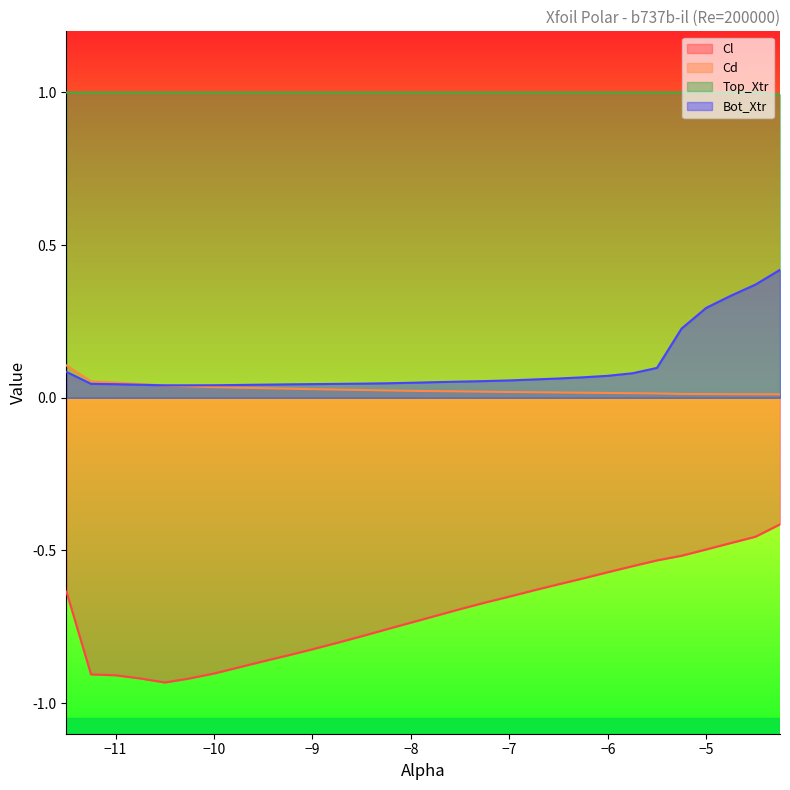

Reading right to left, transcribe all the data shown in this chart.

Cl: -4.25=-0.4	-4.5=-0.5	-4.75=-0.5	-5.0=-0.5	-5.25=-0.5	-5.5=-0.5	-5.75=-0.6	-6.0=-0.6	-6.25=-0.6	-6.5=-0.6	-6.75=-0.6	-7.0=-0.7	-7.25=-0.7	-7.5=-0.7	-7.75=-0.7	-8.0=-0.7	-8.25=-0.8	-8.5=-0.8	-8.75=-0.8	-9.0=-0.8	-9.25=-0.8	-9.5=-0.9	-9.75=-0.9	-10.0=-0.9	-10.25=-0.9	-10.5=-0.9	-10.75=-0.9	-11.0=-0.9	-11.25=-0.9	-11.5=-0.6
Cd: -4.25=0.0	-4.5=0.0	-4.75=0.0	-5.0=0.0	-5.25=0.0	-5.5=0.0	-5.75=0.0	-6.0=0.0	-6.25=0.0	-6.5=0.0	-6.75=0.0	-7.0=0.0	-7.25=0.0	-7.5=0.0	-7.75=0.0	-8.0=0.0	-8.25=0.0	-8.5=0.0	-8.75=0.0	-9.0=0.0	-9.25=0.0	-9.5=0.0	-9.75=0.0	-10.0=0.0	-10.25=0.0	-10.5=0.0	-10.75=0.0	-11.0=0.0	-11.25=0.1	-11.5=0.1
Top_Xtr: -4.25=1.0	-4.5=1.0	-4.75=1.0	-5.0=1.0	-5.25=1.0	-5.5=1.0	-5.75=1.0	-6.0=1.0	-6.25=1.0	-6.5=1.0	-6.75=1.0	-7.0=1.0	-7.25=1.0	-7.5=1.0	-7.75=1.0	-8.0=1.0	-8.25=1.0	-8.5=1.0	-8.75=1.0	-9.0=1.0	-9.25=1.0	-9.5=1.0	-9.75=1.0	-10.0=1.0	-10.25=1.0	-10.5=1.0	-10.75=1.0	-11.0=1.0	-11.25=1.0	-11.5=1.0
Bot_Xtr: -4.25=0.4	-4.5=0.4	-4.75=0.3	-5.0=0.3	-5.25=0.2	-5.5=0.1	-5.75=0.1	-6.0=0.1	-6.25=0.1	-6.5=0.1	-6.75=0.1	-7.0=0.1	-7.25=0.1	-7.5=0.1	-7.75=0.1	-8.0=0.0	-8.25=0.0	-8.5=0.0	-8.75=0.0	-9.0=0.0	-9.25=0.0	-9.5=0.0	-9.75=0.0	-10.0=0.0	-10.25=0.0	-10.5=0.0	-10.75=0.0	-11.0=0.0	-11.25=0.0	-11.5=0.1